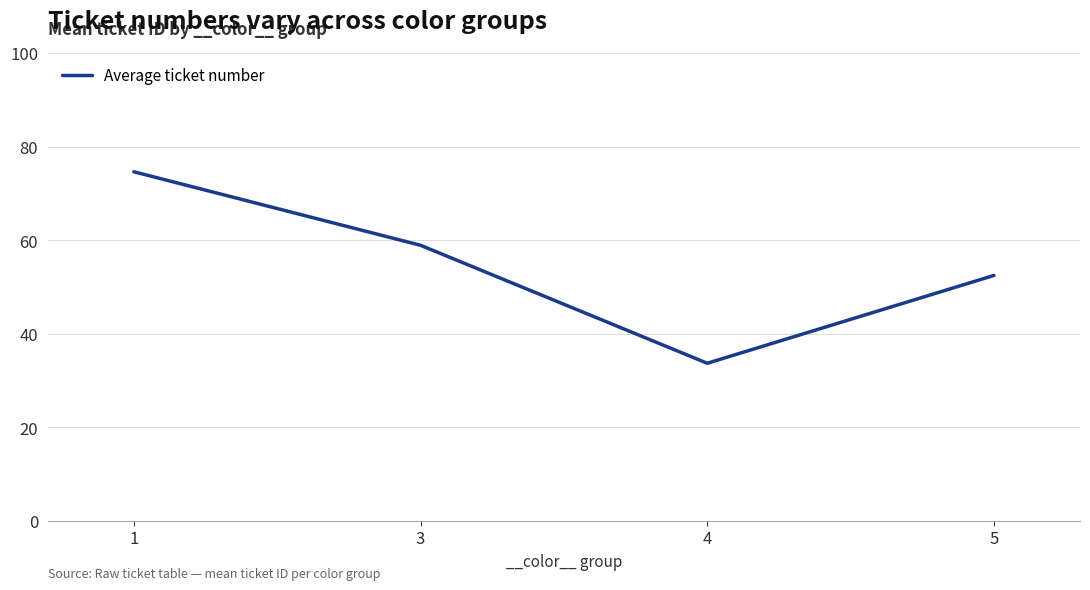

The value at 5 is 26.1. True or false?

False